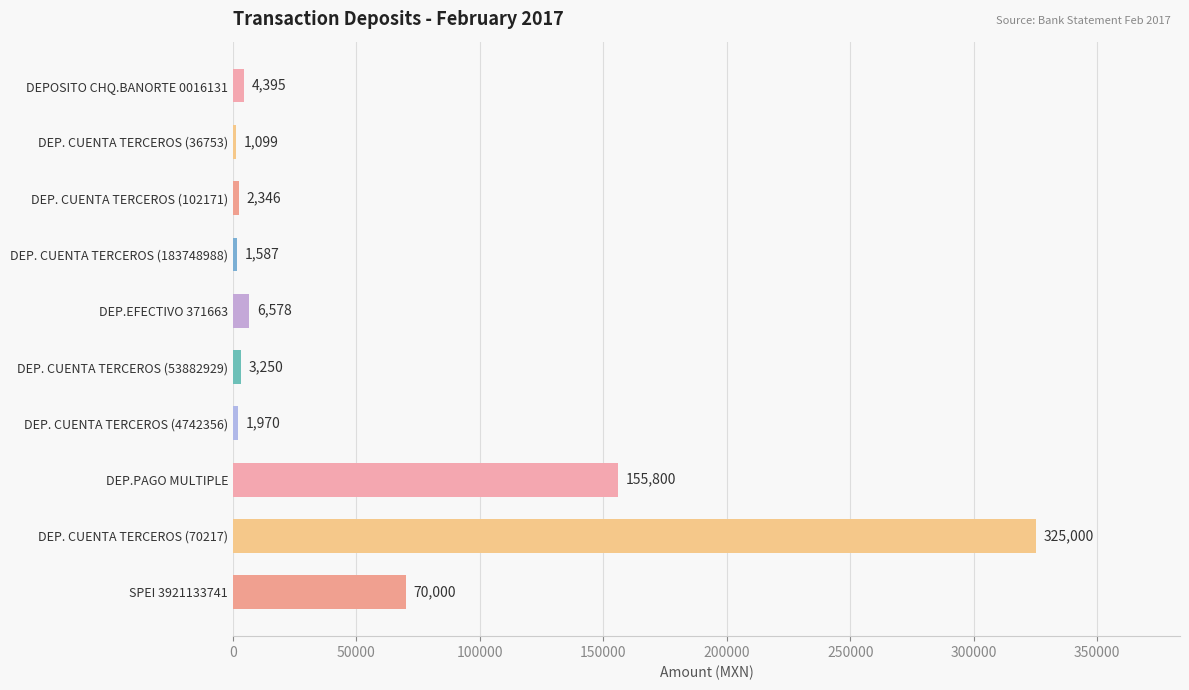

Which category has the highest value across all series?

DEP. CUENTA TERCEROS (70217)